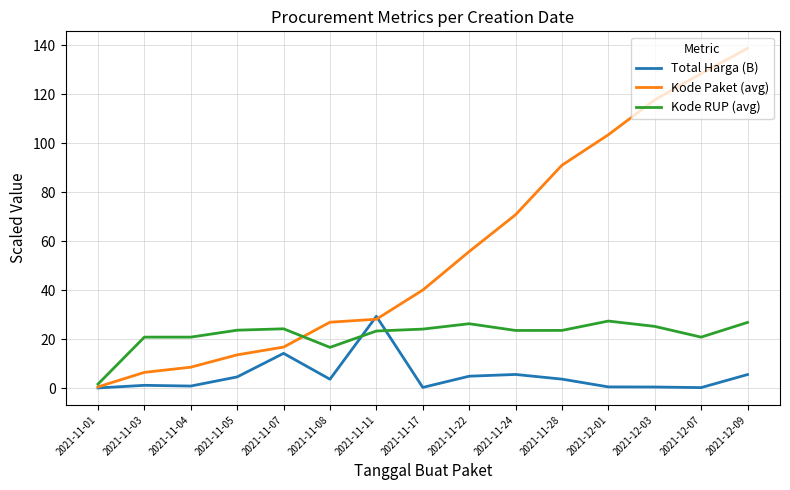

What are all the series names shown in the legend?

Total Harga (B), Kode Paket (avg), Kode RUP (avg)